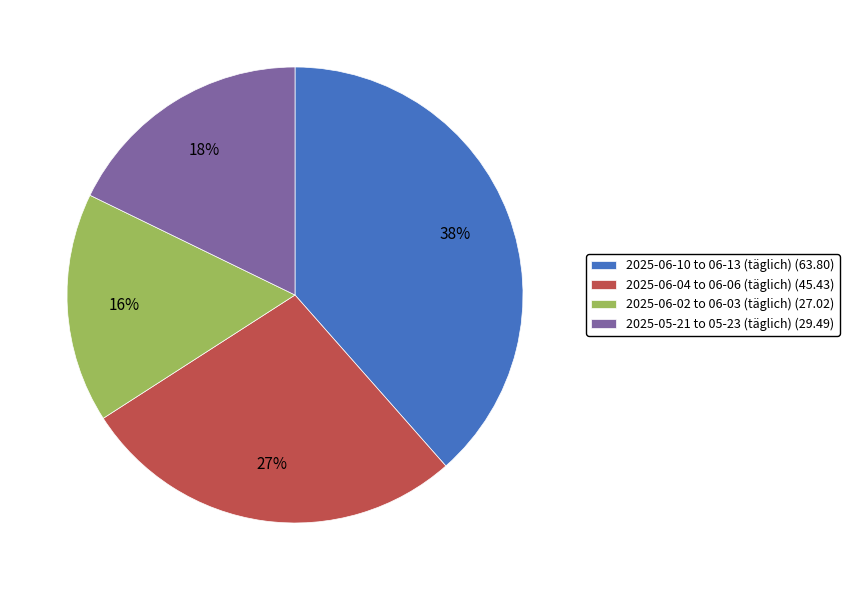

Do 2025-06-02 to 06-03 (täglich) (27.02) and 2025-06-04 to 06-06 (täglich) (45.43) together represent more than half of the pie?

No